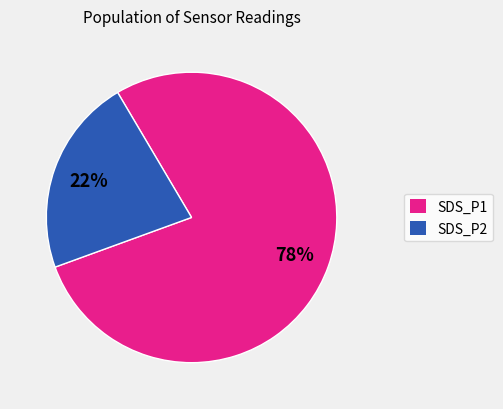

Between SDS_P2 and SDS_P1, which is larger?

SDS_P1